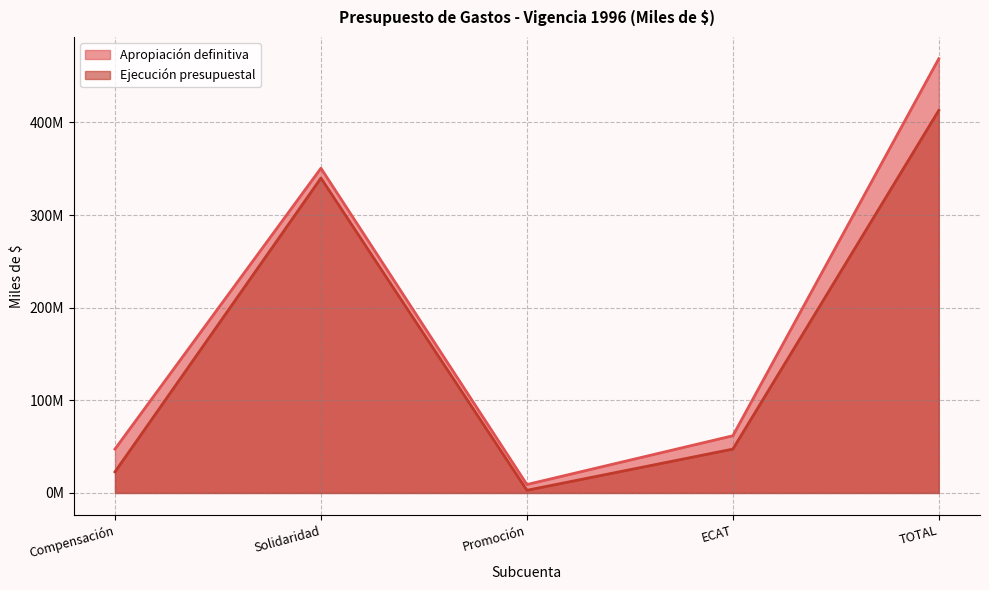

Where is Ejecución presupuestal nearest to the value 207961358?

Solidaridad